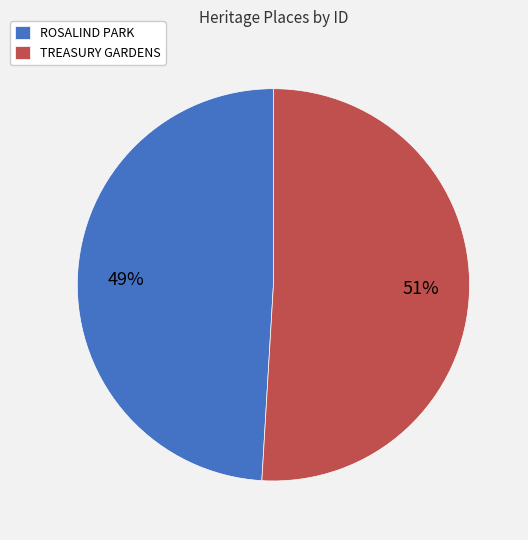

Rank the categories by value from highest to lowest.

TREASURY GARDENS, ROSALIND PARK